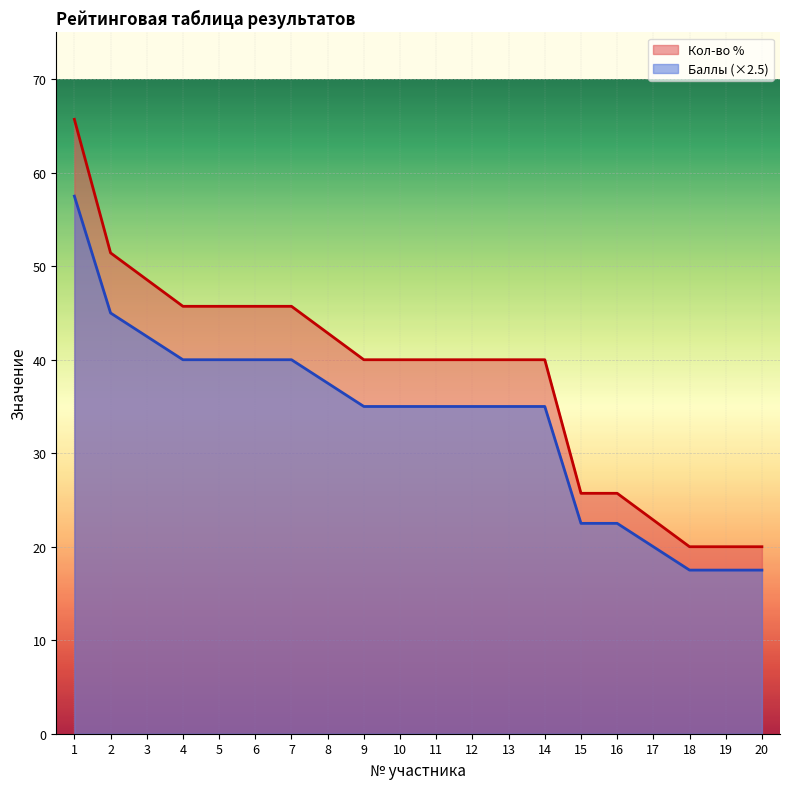

How many data points in Кол-во % are less than 40?

6